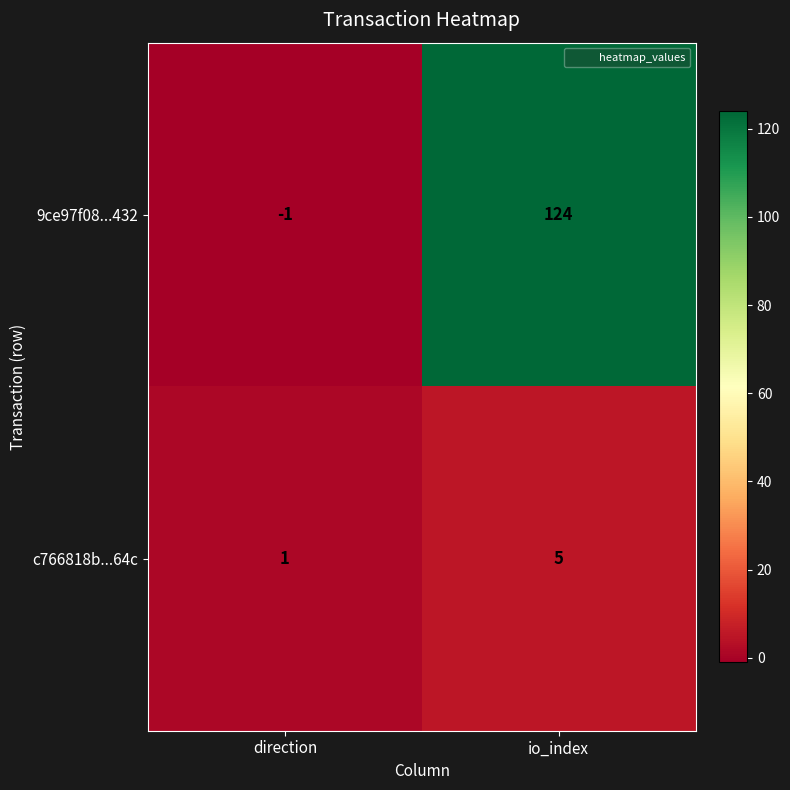

What value does the c766818b...64c series have at io_index?

5